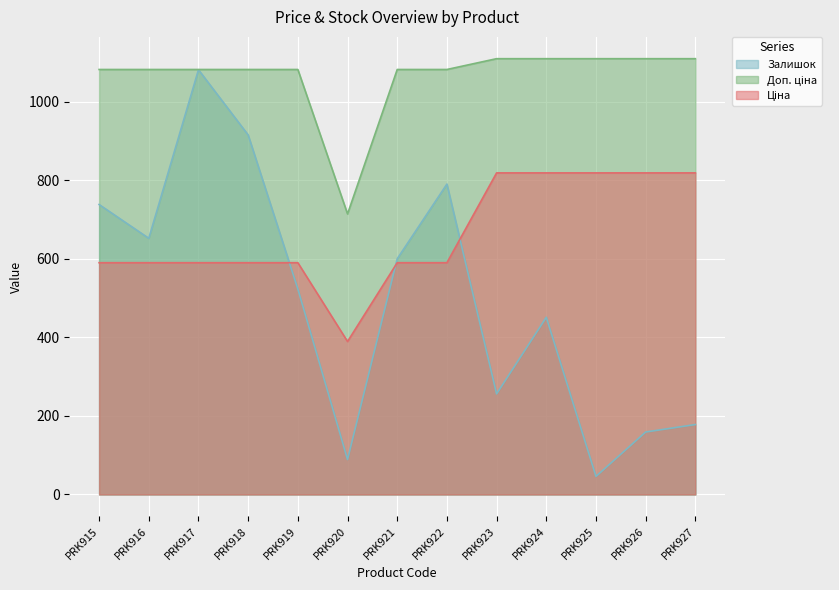

Count the number of categories in the chart.

13